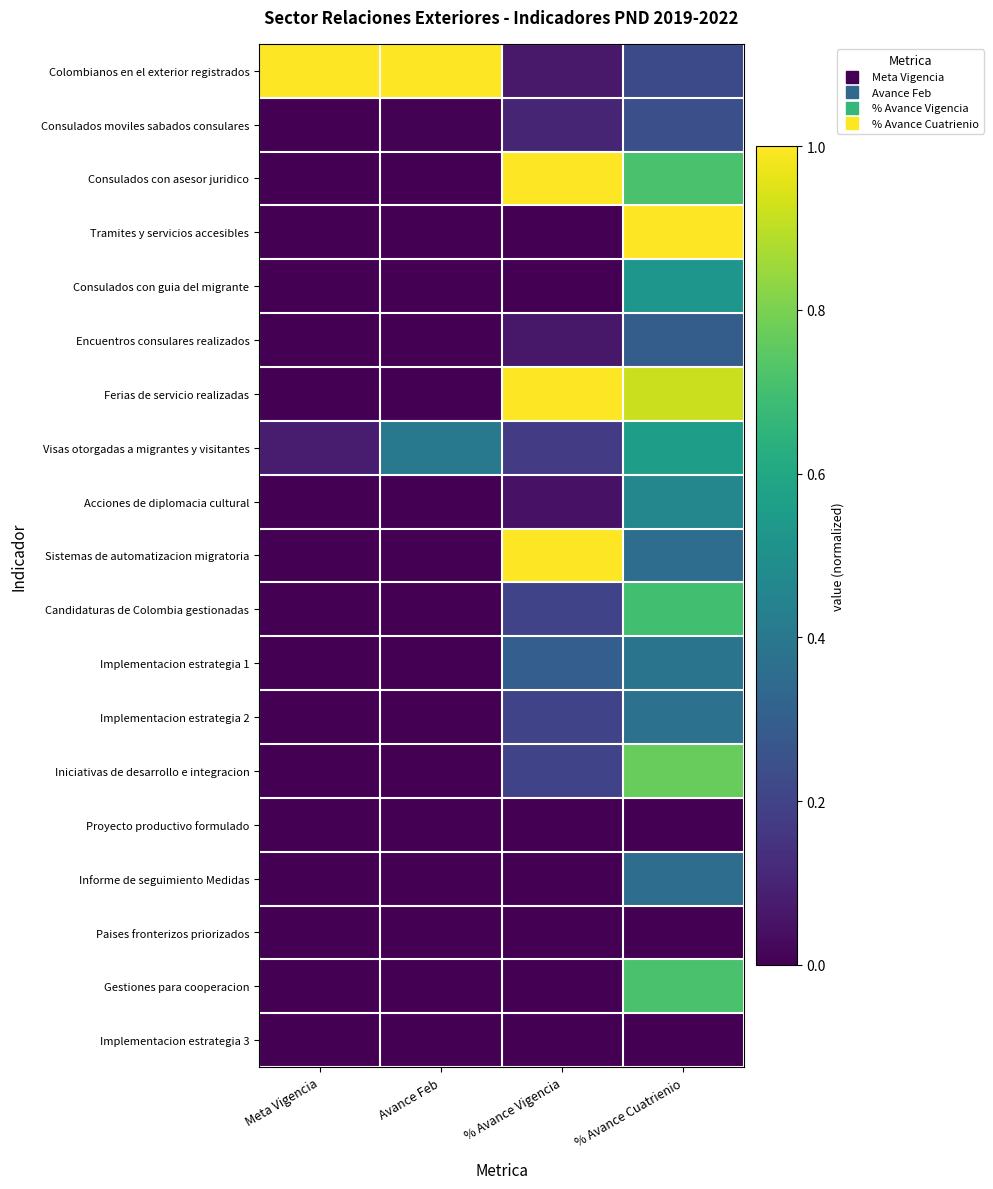

Rank the series at % Avance Vigencia from lowest to highest value.

Tramites y servicios accesibles, Consulados con guia del migrante, Proyecto productivo formulado, Informe de seguimiento Medidas, Paises fronterizos priorizados, Gestiones para cooperacion, Implementacion estrategia 3, Acciones de diplomacia cultural, Encuentros consulares realizados, Colombianos en el exterior registrados, Consulados moviles sabados consulares, Visas otorgadas a migrantes y visitantes, Candidaturas de Colombia gestionadas, Implementacion estrategia 2, Iniciativas de desarrollo e integracion, Implementacion estrategia 1, Consulados con asesor juridico, Ferias de servicio realizadas, Sistemas de automatizacion migratoria